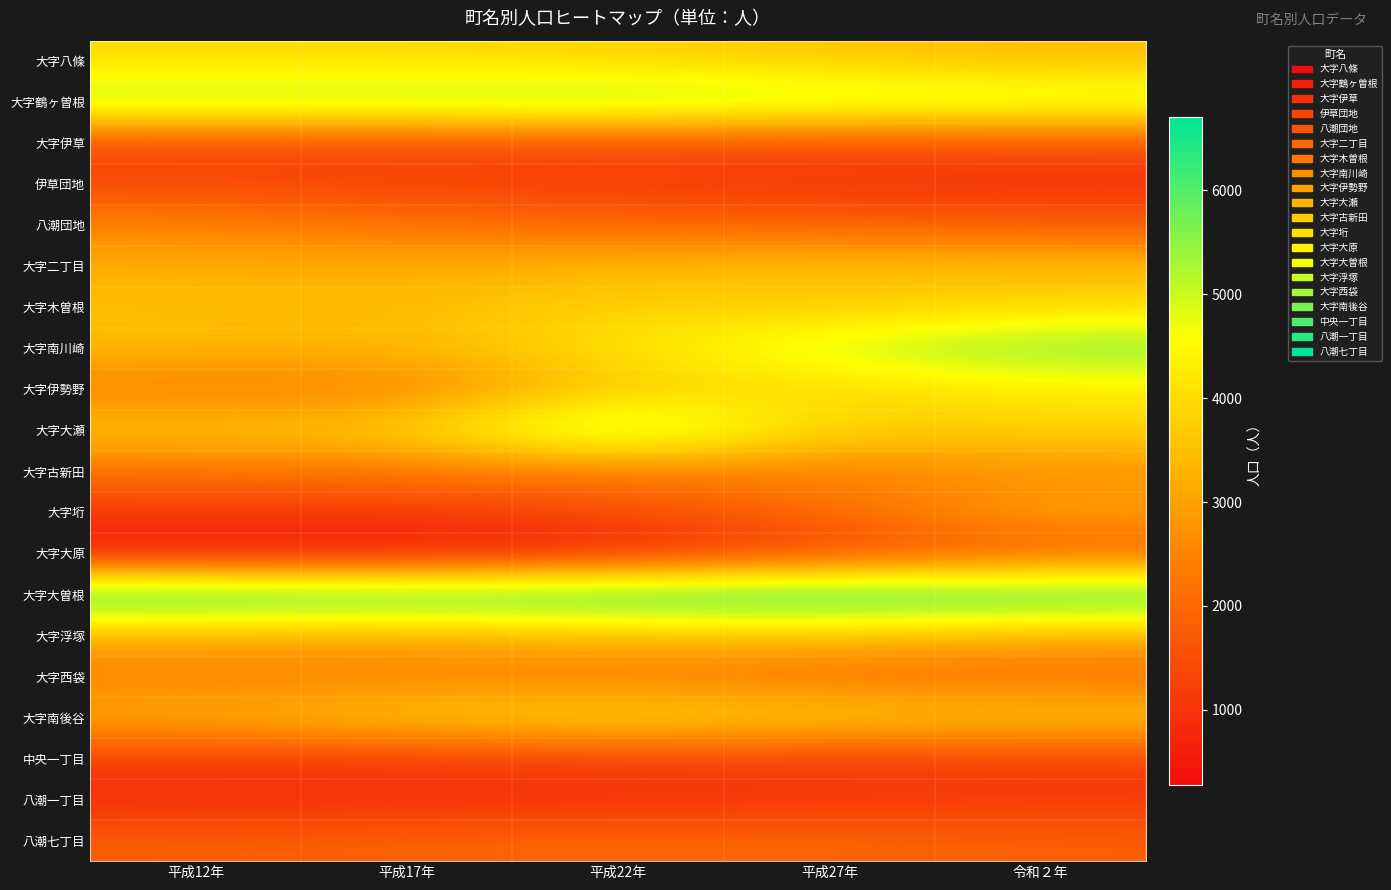

Which series has the largest total across all categories?

大字大曽根